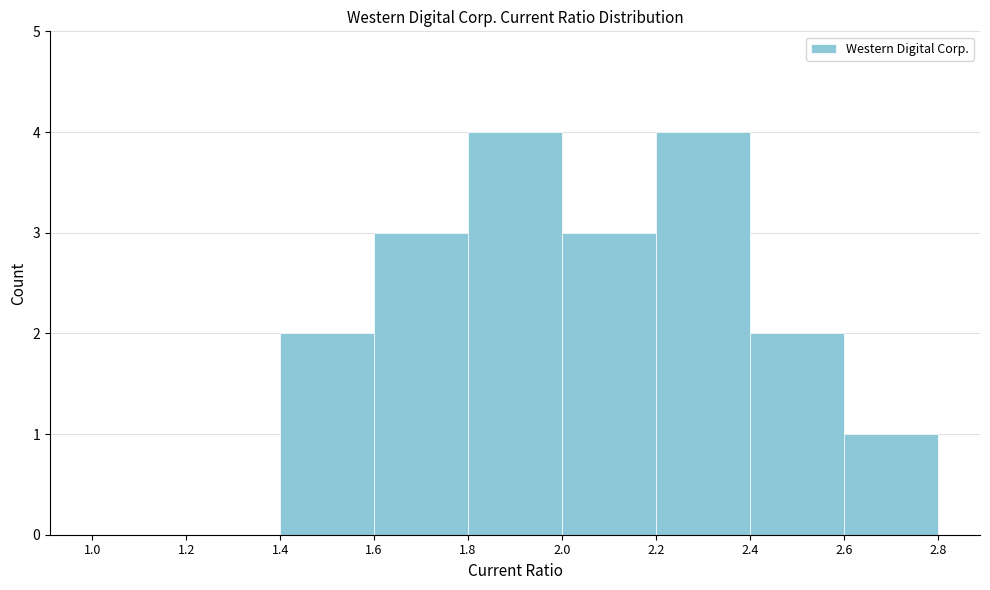

Reading left to right, transcribe this chart: for each bar, give the range it covers on the x-axis and its height. The values are not printed on the chart, so give them approximately, as read against the axis.

1.0 to 1.2: 0
1.2 to 1.4: 0
1.4 to 1.6: 2
1.6 to 1.8: 3
1.8 to 2.0: 4
2.0 to 2.2: 3
2.2 to 2.4: 4
2.4 to 2.6: 2
2.6 to 2.8: 1